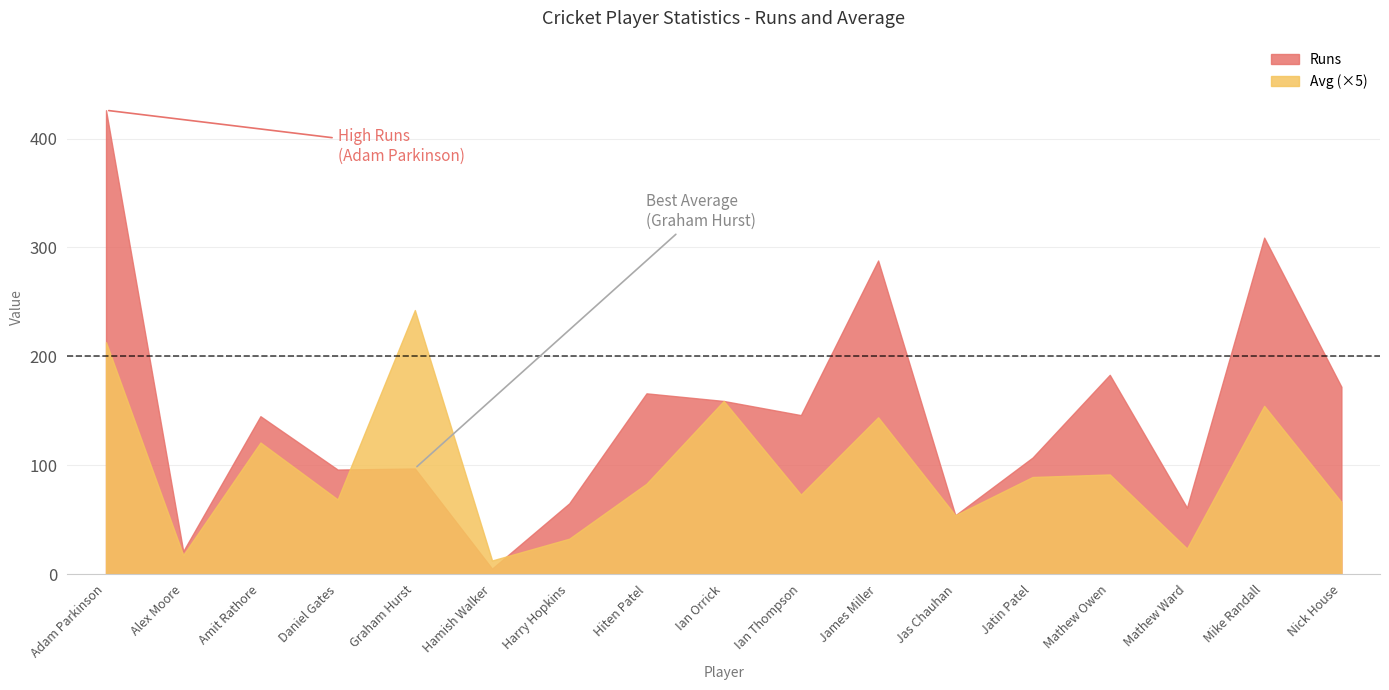

Where is the first local minimum for Avg?

Alex Moore